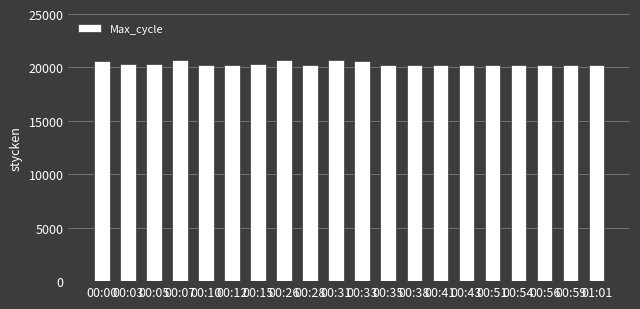

What is the average value?

20347